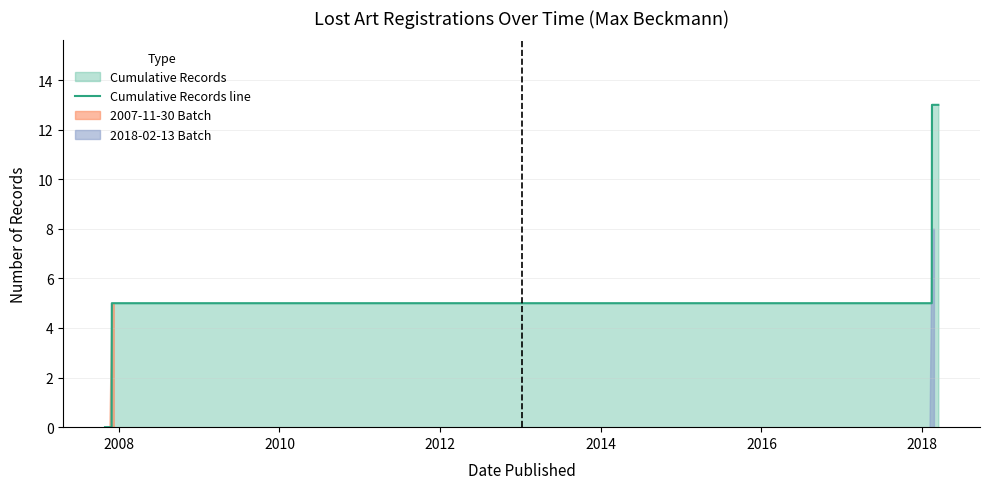

The value at 2016 is 19. True or false?

False